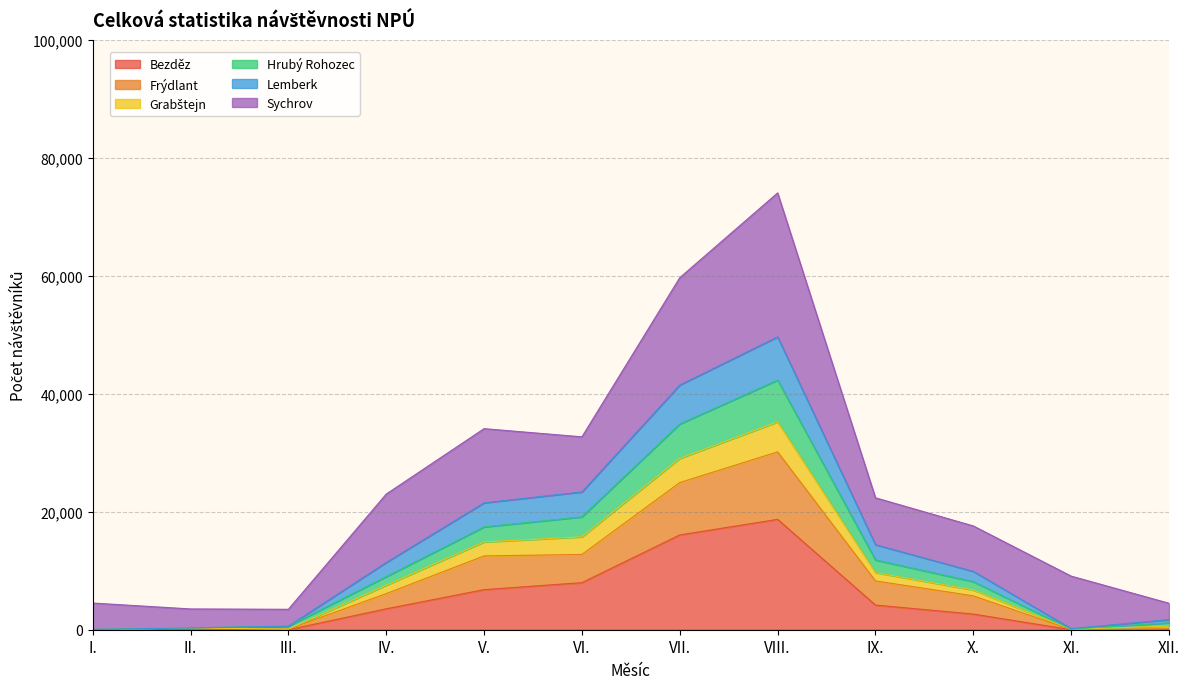

True or false: Bezděz and Hrubý Rohozec intersect in this chart.

False